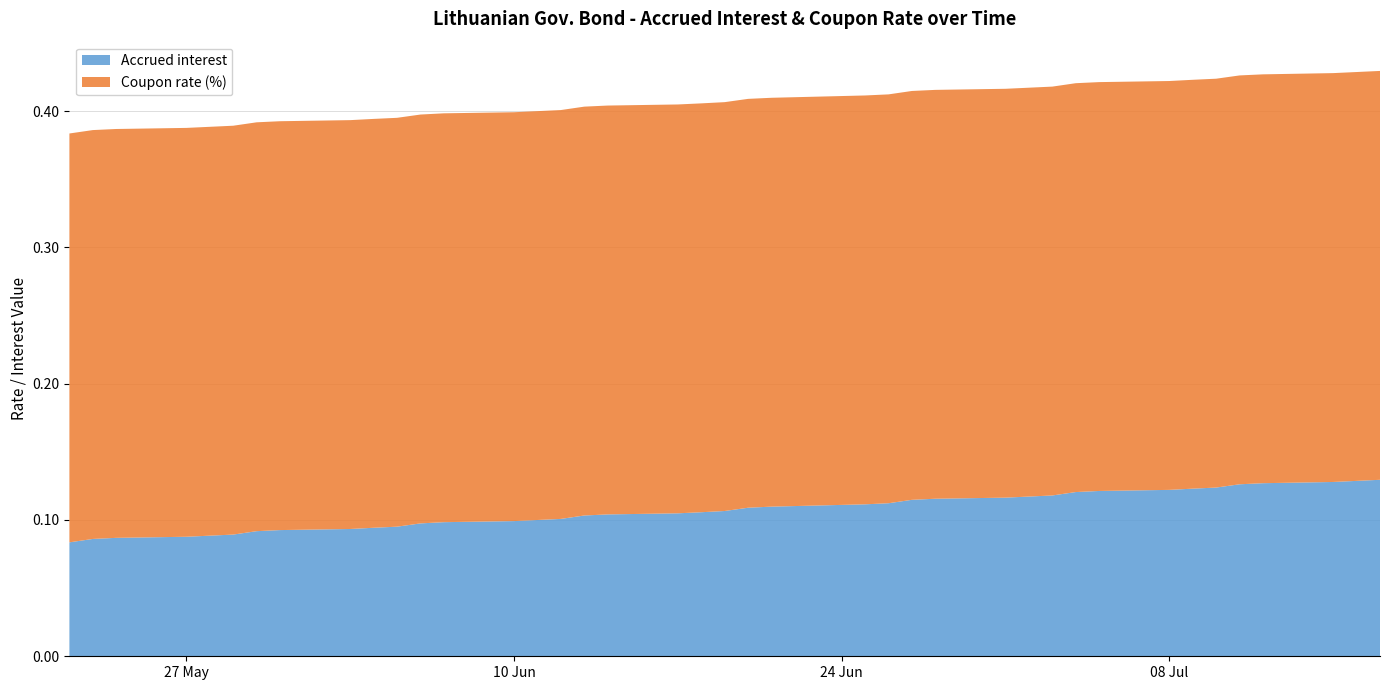

Reading right to left, transcribe all the data shown in this chart.

Accrued interest: 0.1	0.1	0.1	0.1	0.1	0.1	0.1	0.1	0.1	0.1	0.1	0.1	0.1	0.1	0.1	0.1	0.1	0.1	0.1	0.1	0.1	0.1	0.1	0.1	0.1	0.1	0.1	0.1	0.1	0.1	0.1	0.1	0.1	0.1	0.1	0.1	0.1	0.1	0.1	0.1
Coupon rate (%): 0.3	0.3	0.3	0.3	0.3	0.3	0.3	0.3	0.3	0.3	0.3	0.3	0.3	0.3	0.3	0.3	0.3	0.3	0.3	0.3	0.3	0.3	0.3	0.3	0.3	0.3	0.3	0.3	0.3	0.3	0.3	0.3	0.3	0.3	0.3	0.3	0.3	0.3	0.3	0.3